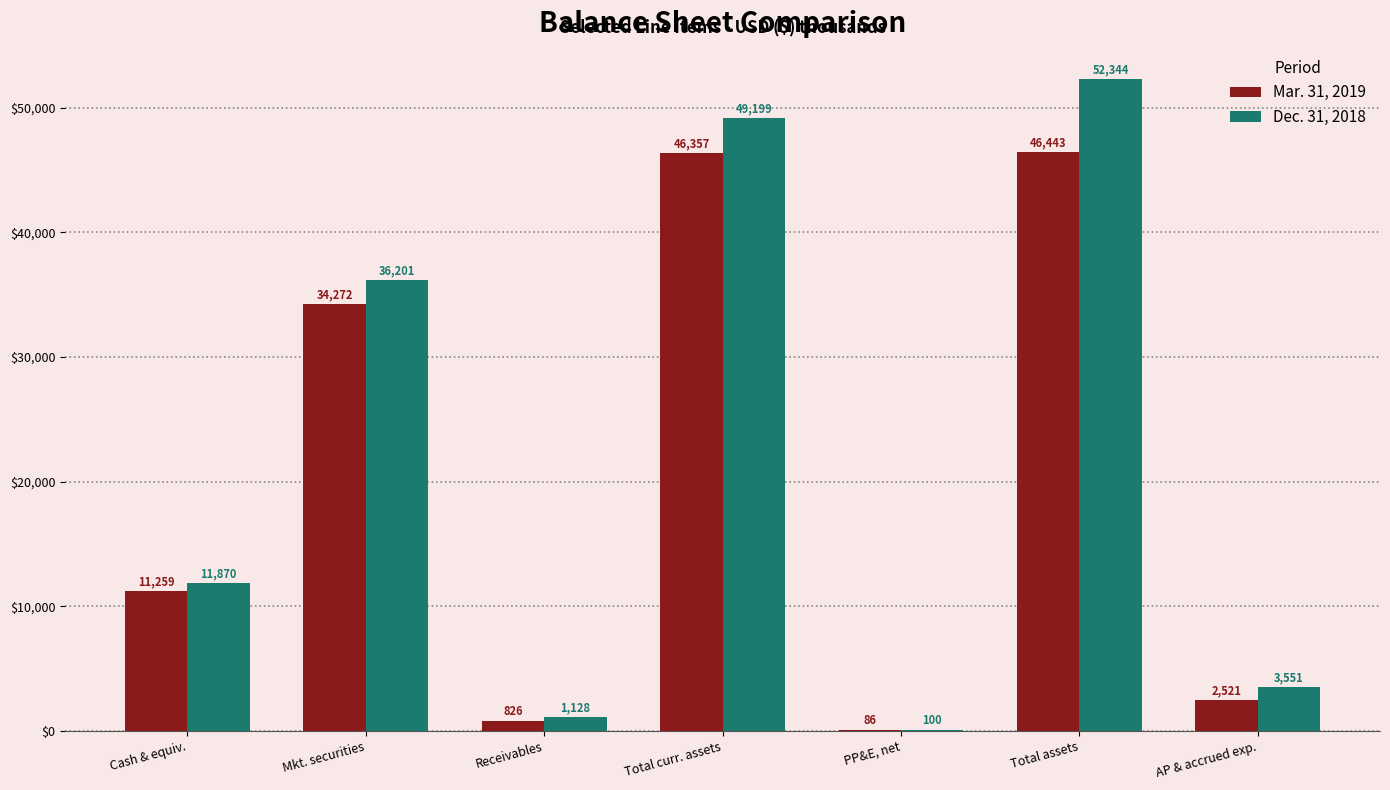

What is the total value across all series at Total assets?

98787